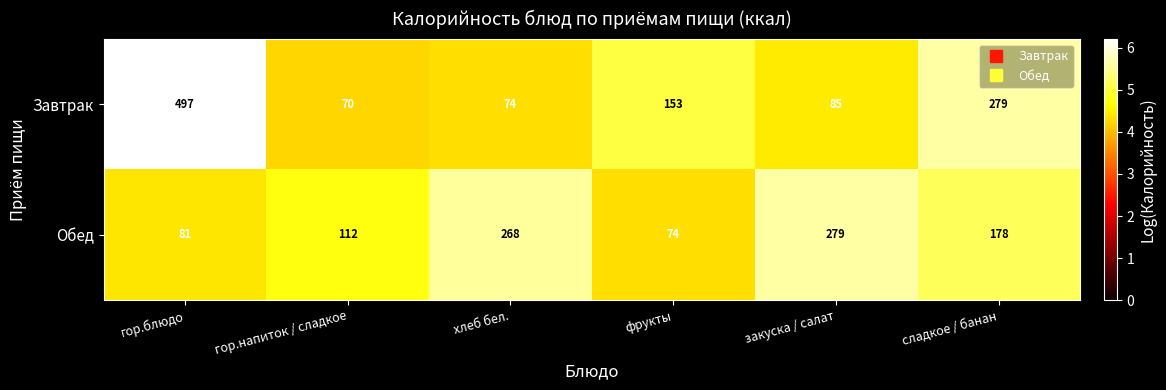

Reading right to left, transcribe all the data shown in this chart.

Завтрак: сладкое / банан=279	закуска / салат=85	фрукты=153	хлеб бел.=74	гор.напиток / сладкое=70	гор.блюдо=497
Обед: сладкое / банан=178	закуска / салат=279	фрукты=74	хлеб бел.=268	гор.напиток / сладкое=112	гор.блюдо=81